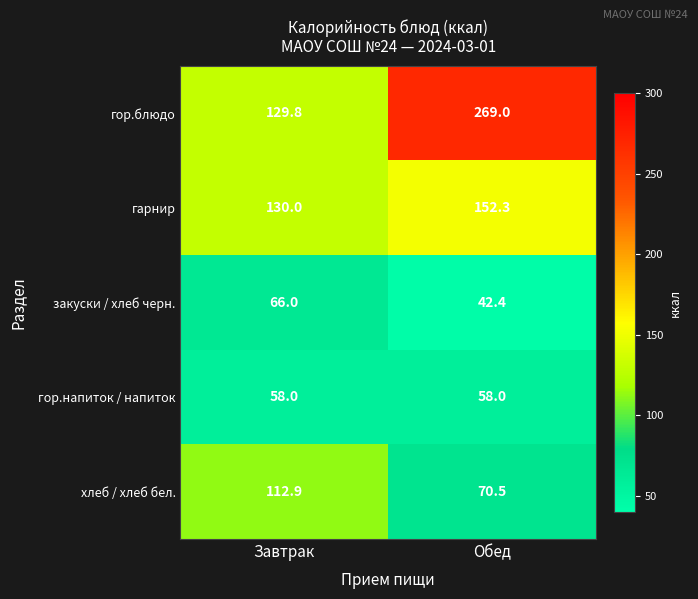

Reading left to right, what are all the values shown in this chart?

гор.блюдо: Завтрак=129.8	Обед=269.0
гарнир: Завтрак=130.0	Обед=152.3
закуски / хлеб черн.: Завтрак=66.0	Обед=42.4
гор.напиток / напиток: Завтрак=58.0	Обед=58.0
хлеб / хлеб бел.: Завтрак=112.9	Обед=70.5